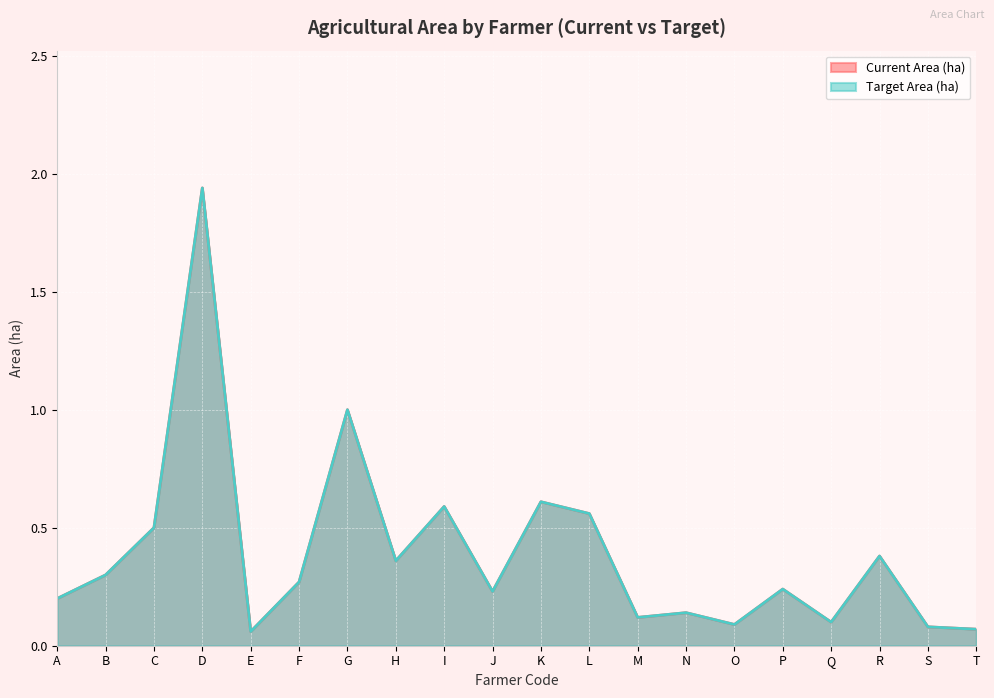

True or false: Target Area (ha) and Current Area (ha) cross at least once.

False